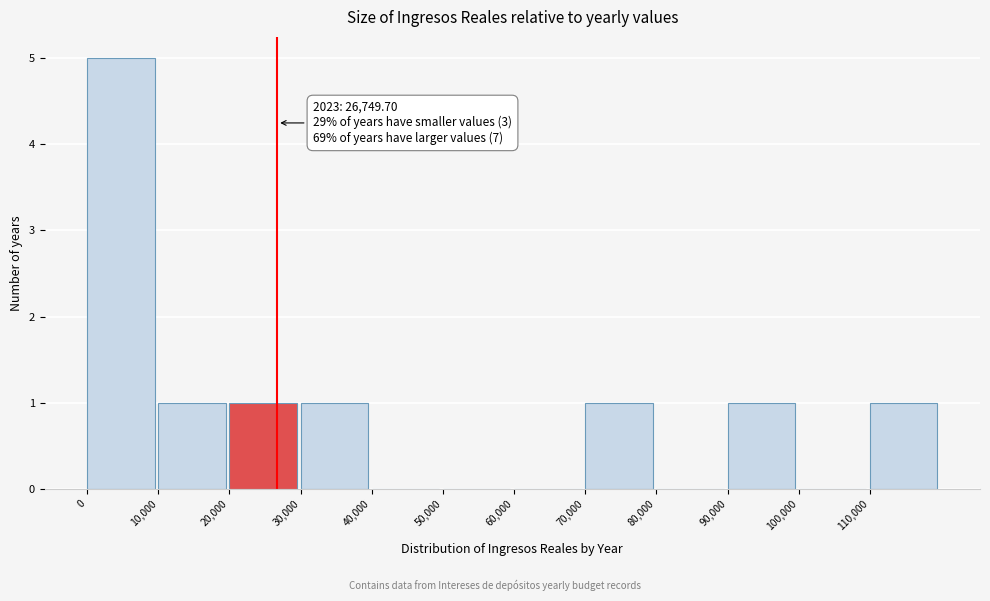

Which range on the x-axis has the tallest bar?

0 to 10000